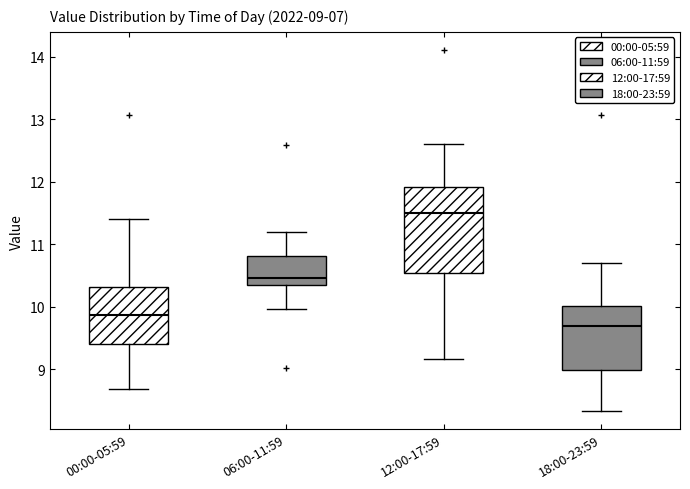

Comparing the boxes themselves (not the whiskers), which one is the tallest?

12:00-17:59